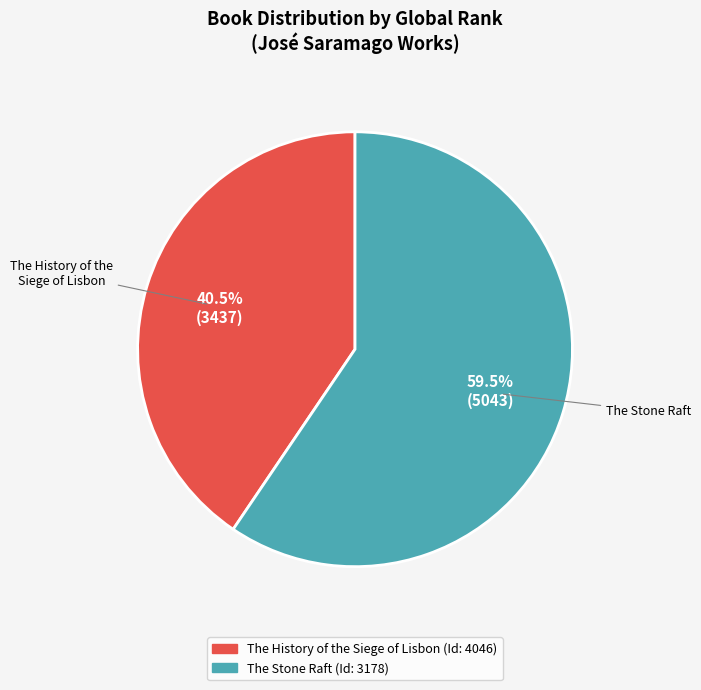

What is the smallest slice in the pie chart?

The History of the Siege of Lisbon